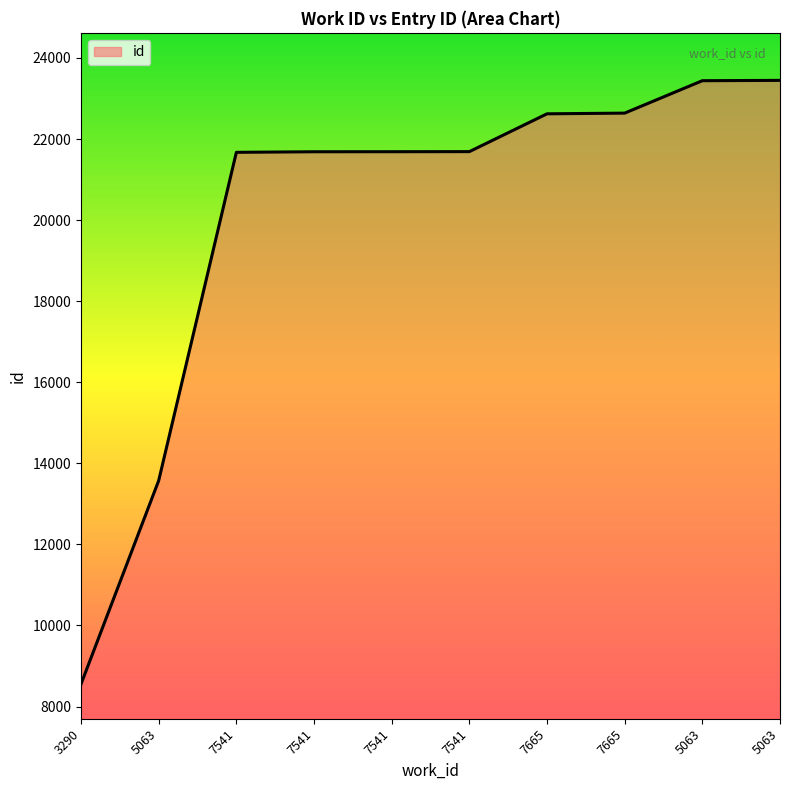

How many lines are shown in the chart?

1